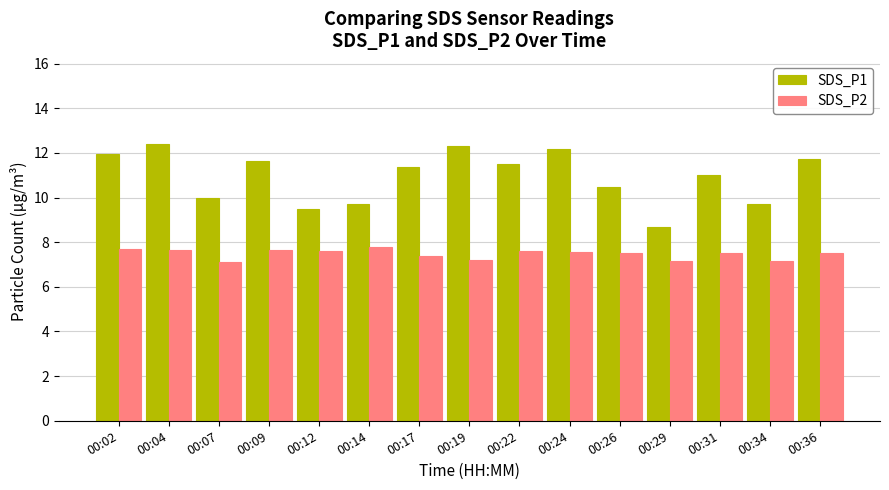

The value of SDS_P2 at 00:34 is 7.2. True or false?

True